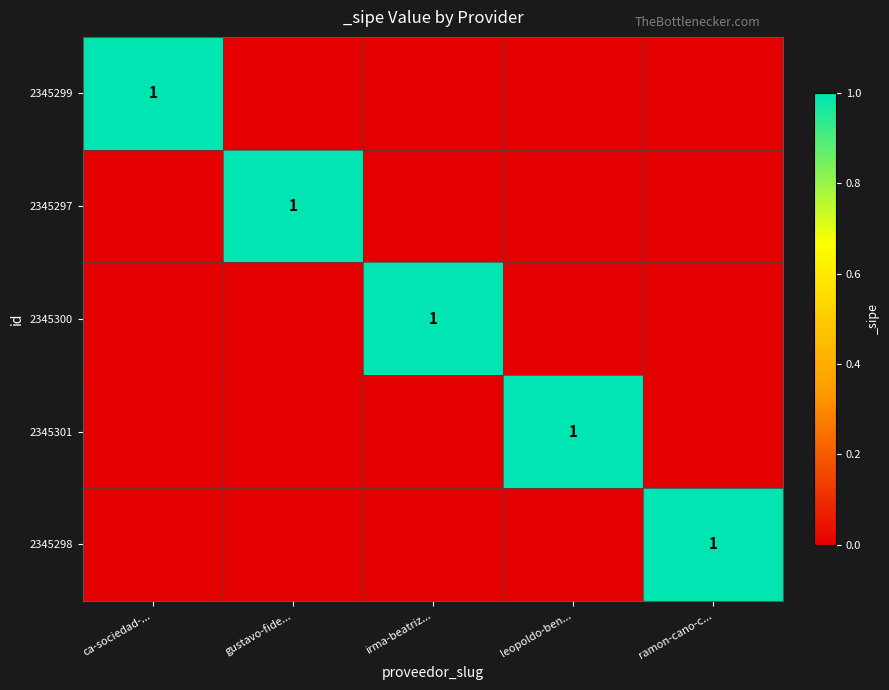

Is it true that 2345300 equals 1 at irma-beatriz...?

True